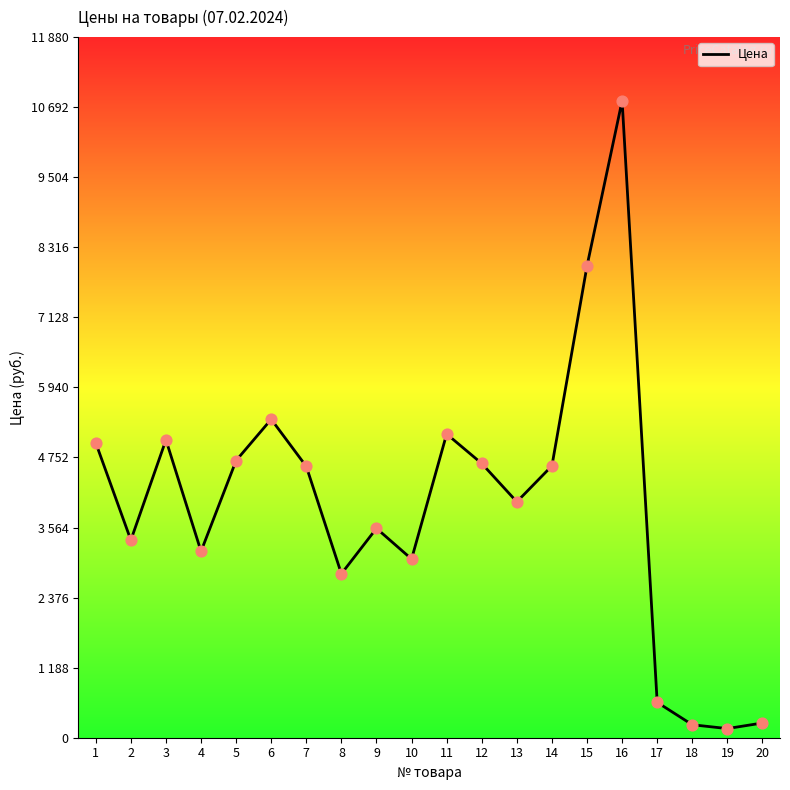

Approximately how many times larger is the value at 7 compared to 12?

1.0